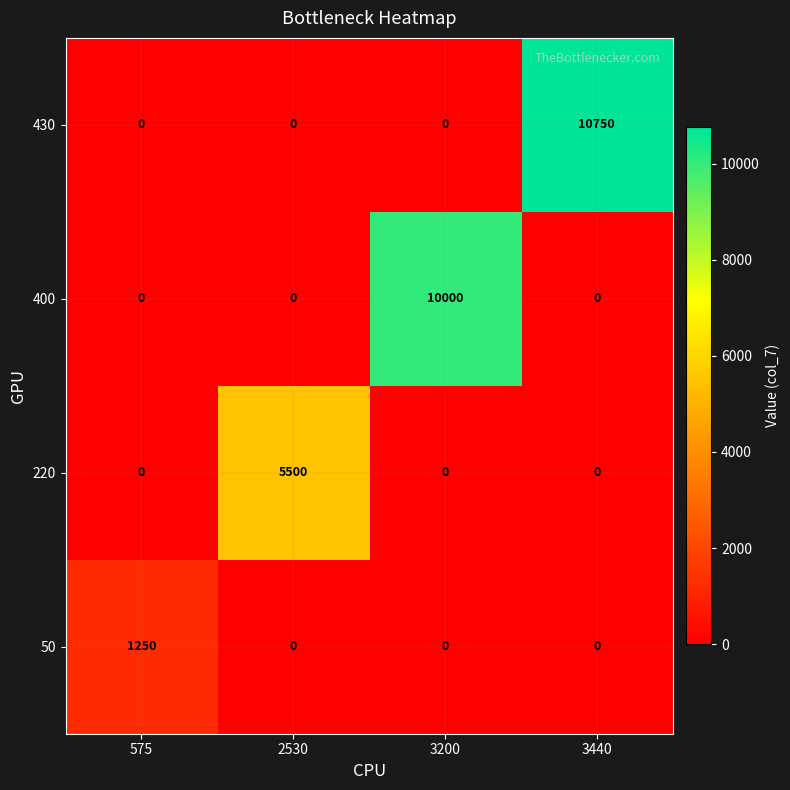

List the series in order of their peak value, lowest first.

50, 220, 400, 430